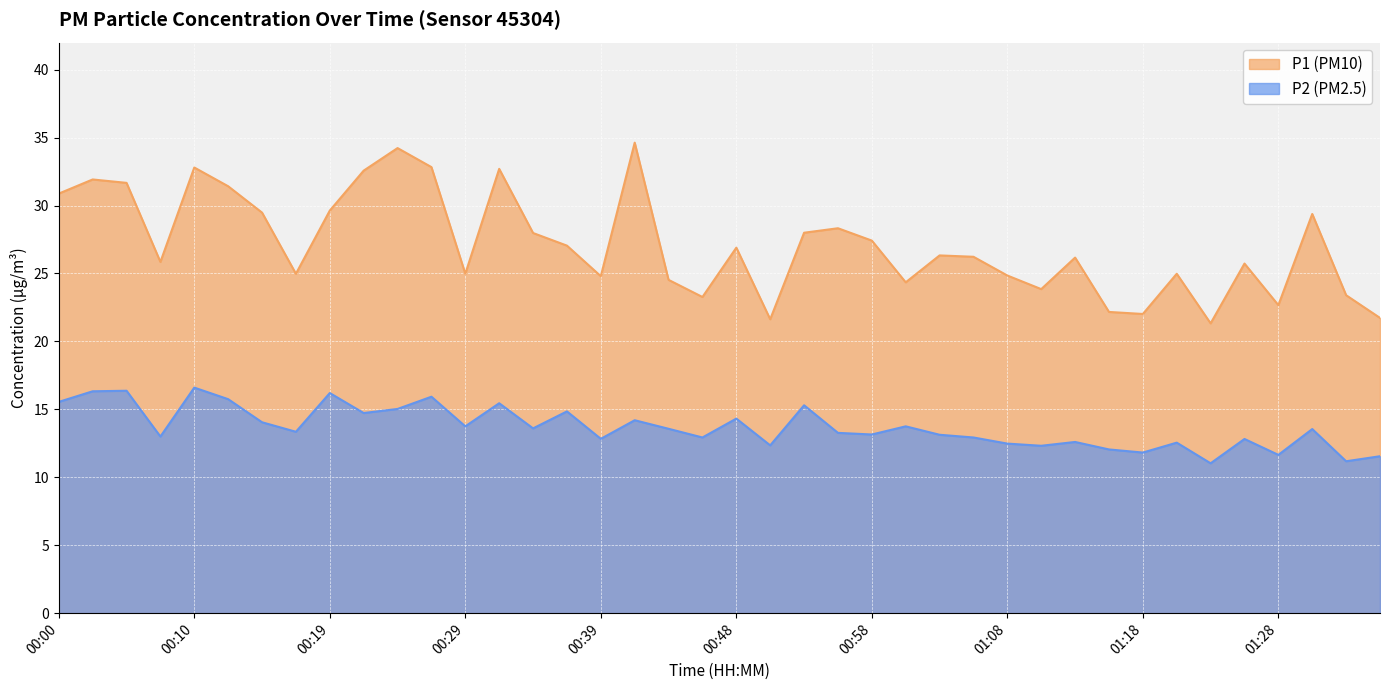

What is the average value of the P1 series?

27.1